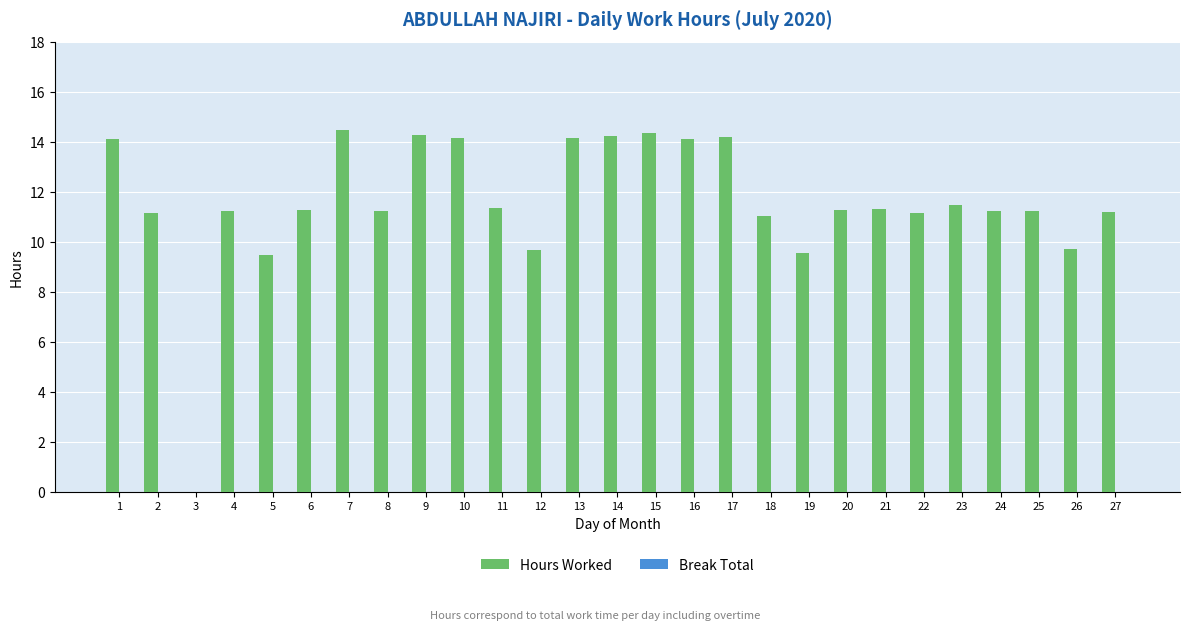

Which has a higher value, 10 or 25?

10